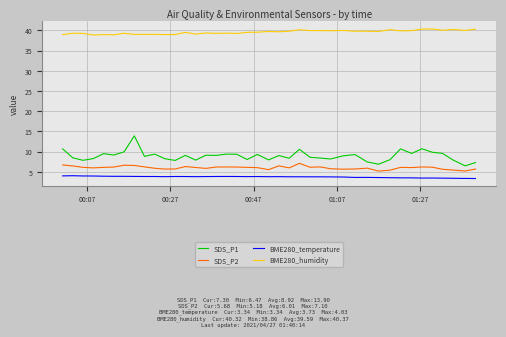

Rank the series by their maximum value, from lowest to highest.

BME280_temperature, SDS_P2, SDS_P1, BME280_humidity